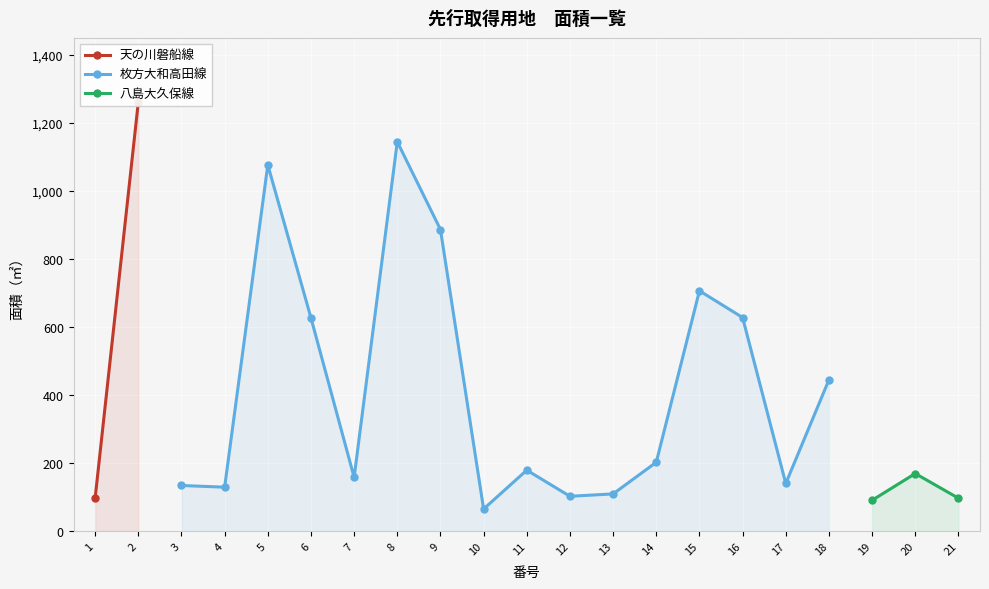

What is the ratio of the value at 2 to the value at 7?

8.0